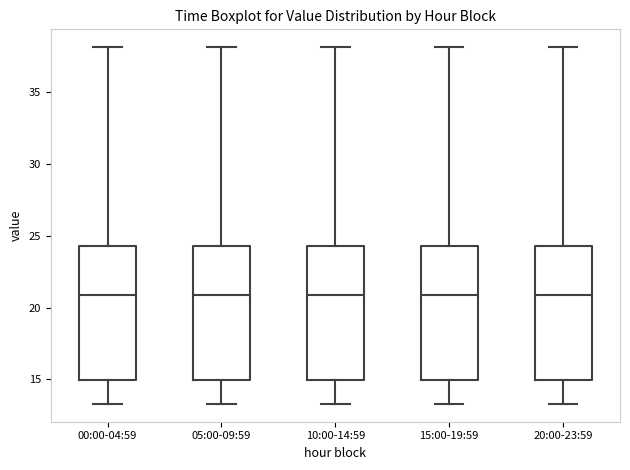

Reading left to right, read every box against the y-axis: the position of its median line, the range the box covers, and the ends of its whiskers. The values are not printed on the chart, so give them approximately, as read against the axis.

00:00-04:59: median 21.0, box 15.0 to 24.5, whiskers 13.5 to 38.0
05:00-09:59: median 21.0, box 15.0 to 24.5, whiskers 13.5 to 38.0
10:00-14:59: median 21.0, box 15.0 to 24.5, whiskers 13.5 to 38.0
15:00-19:59: median 21.0, box 15.0 to 24.5, whiskers 13.5 to 38.0
20:00-23:59: median 21.0, box 15.0 to 24.5, whiskers 13.5 to 38.0